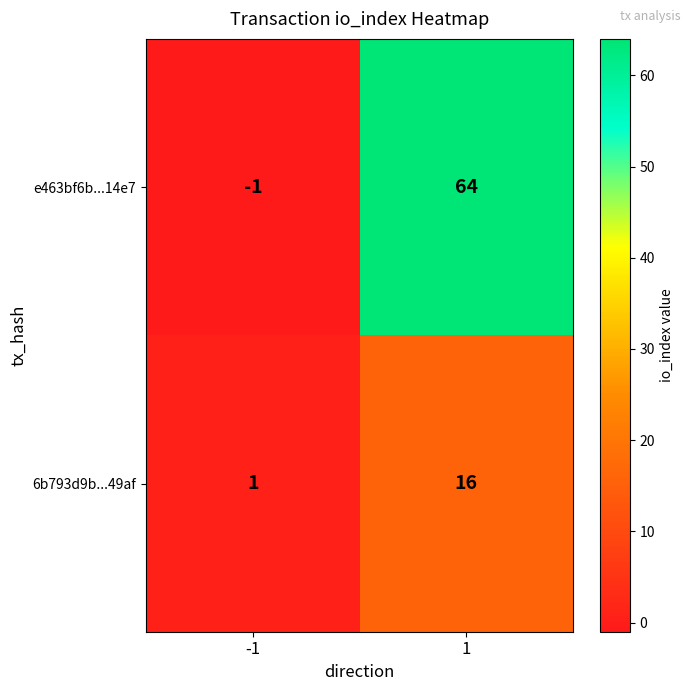

Reading left to right, extract all data points from this chart.

e463bf6b...14e7: -1=-1	1=64
6b793d9b...49af: -1=1	1=16